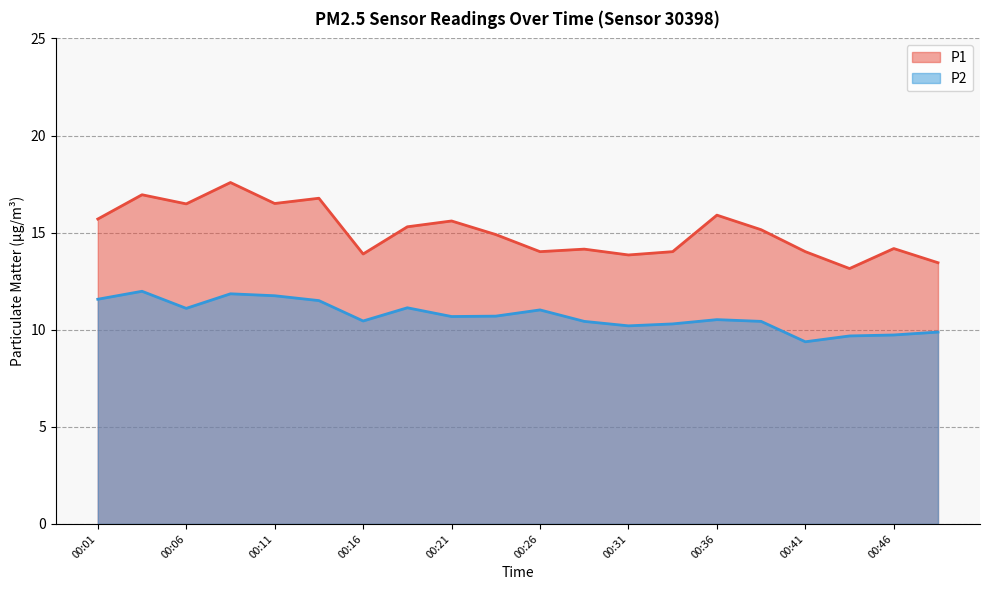

True or false: P1 and P2 intersect in this chart.

False